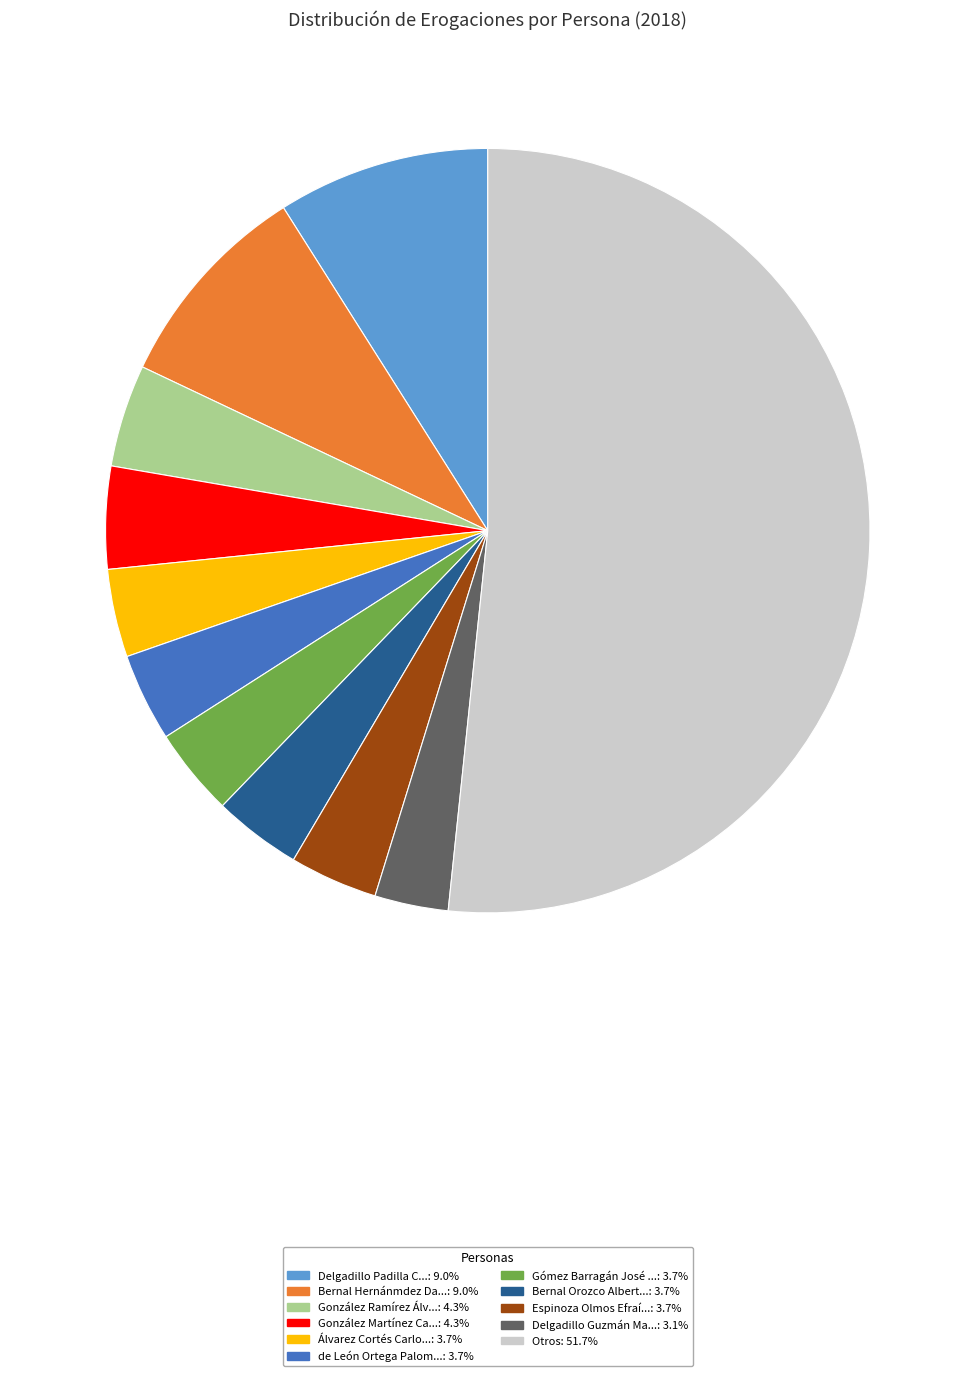

Does any single category account for the majority?

Yes